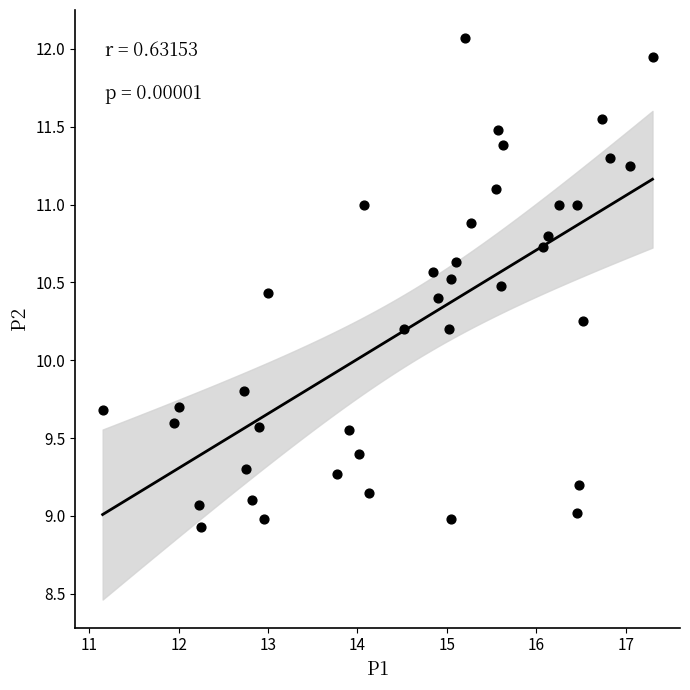

What is the range of Y values (max minus min)?

3.1